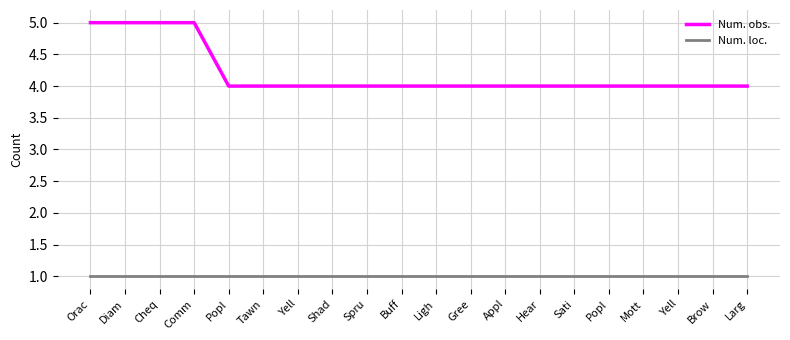

What is the label of the 16th point from the left?

Popl